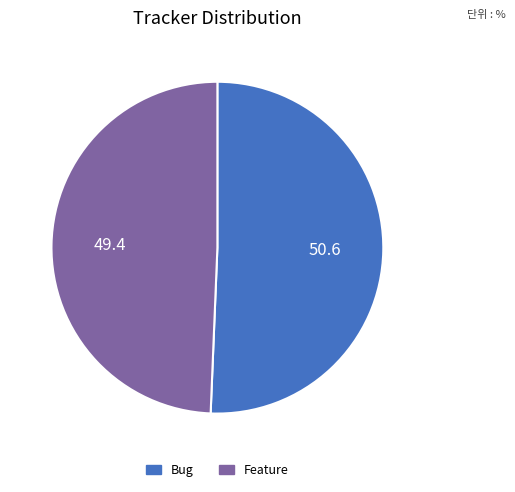

Combined, do Feature and Bug account for over 50%?

Yes